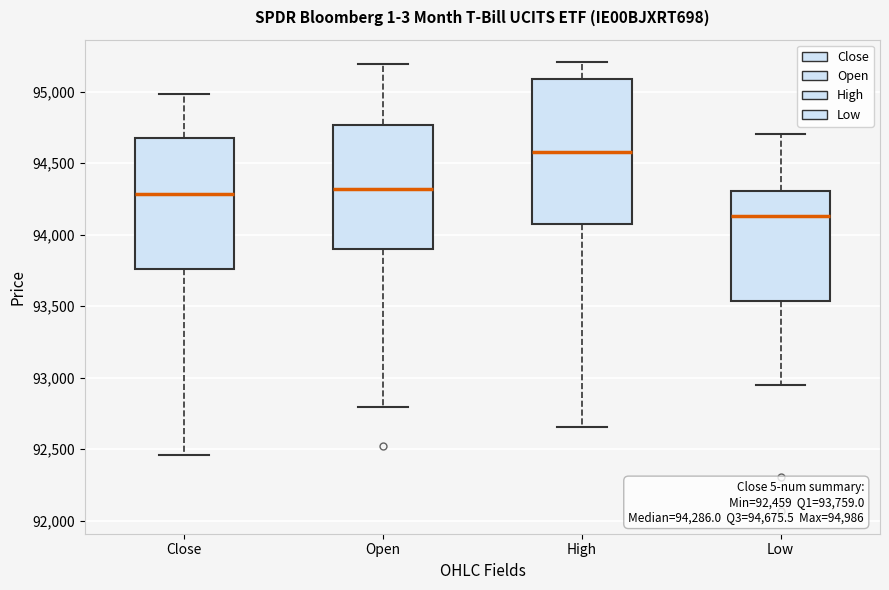

Which box has the highest median line?

High